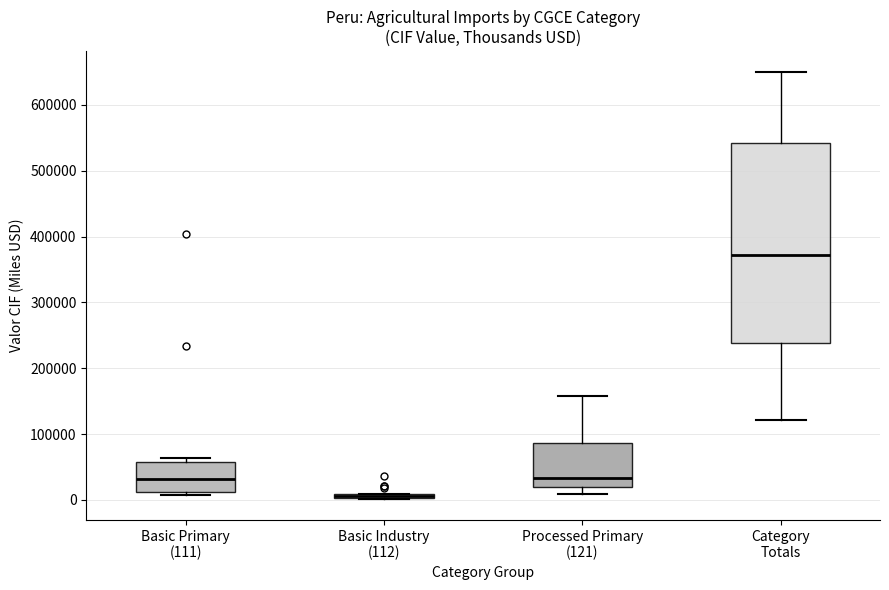

Where is the upper edge of the box for Processed Primary (121) on the y-axis? The values are not printed on the chart, so give them approximately, as read against the axis.

90000